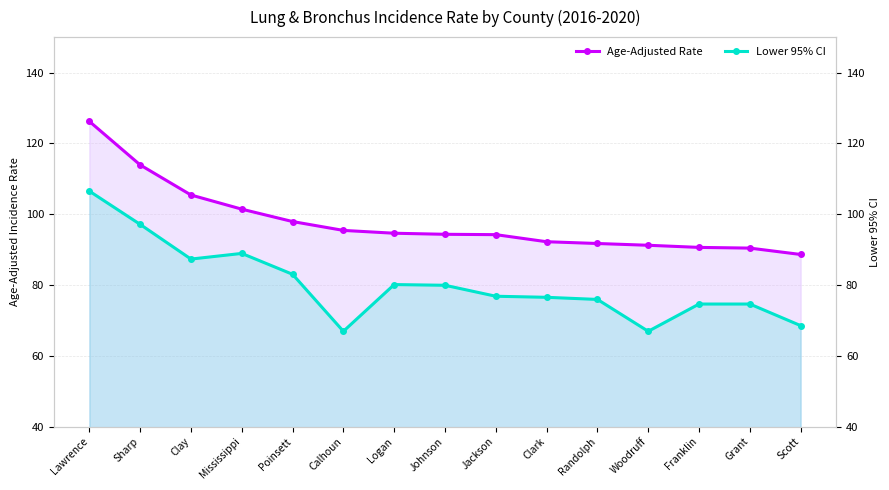

What value does the Lower 95% CI series have at Lawrence?

106.5